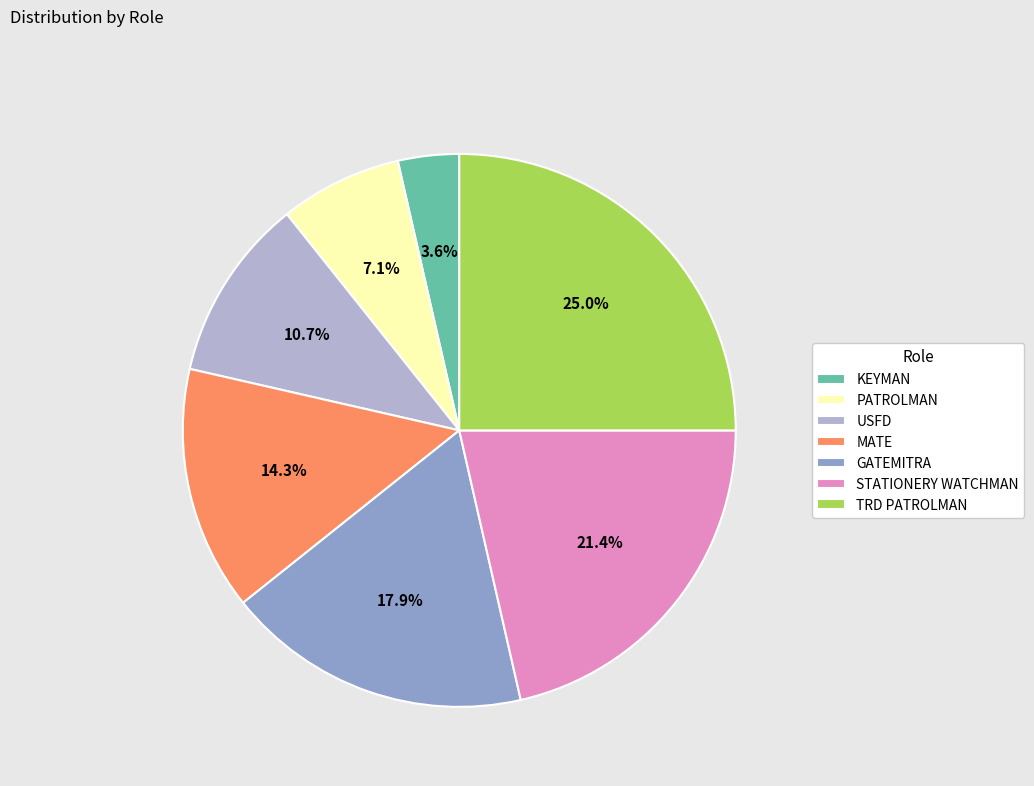

What is the largest slice in the pie chart?

TRD PATROLMAN